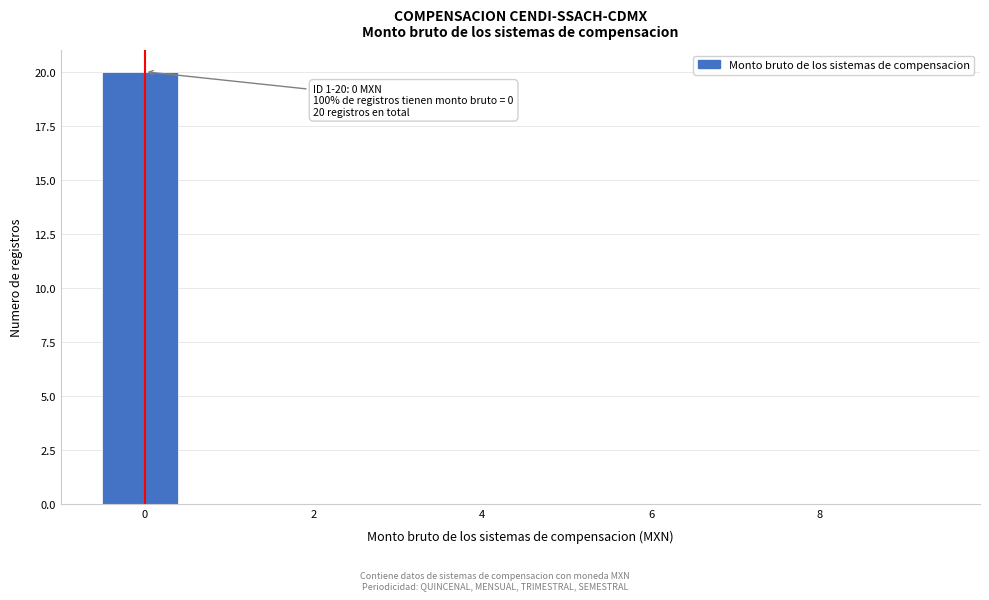

Which range on the x-axis has the tallest bar?

-0.5 to 0.5